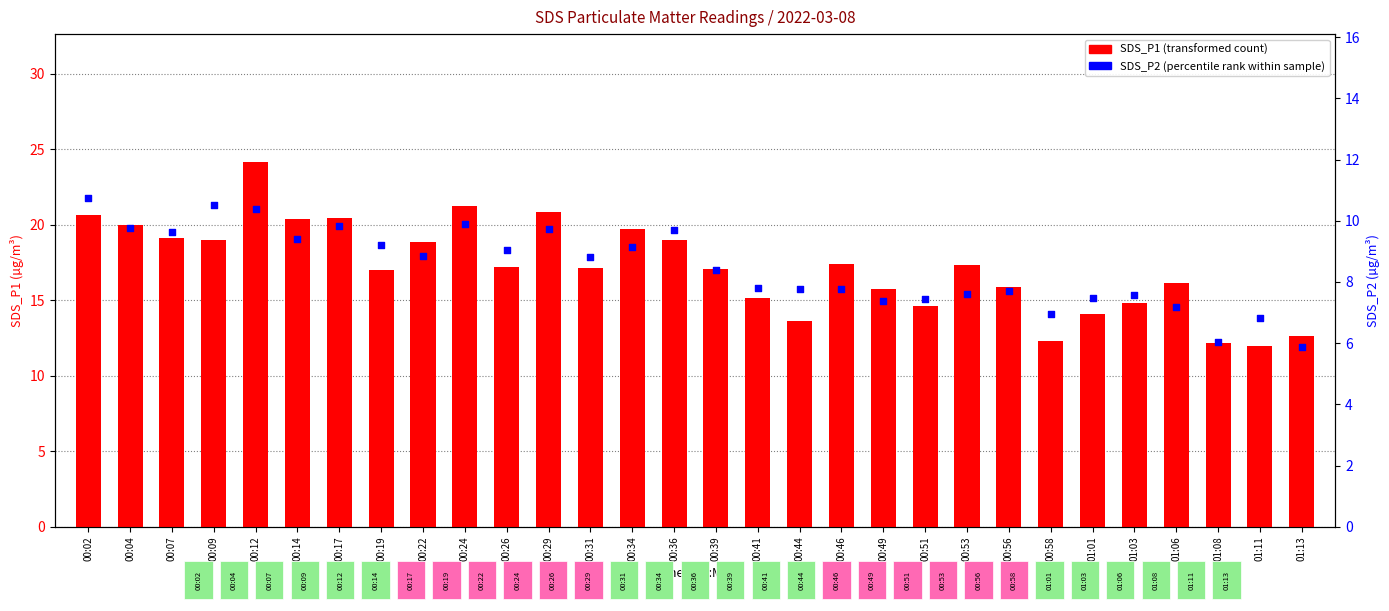

Which series contains the lowest Y value?

SDS_P2